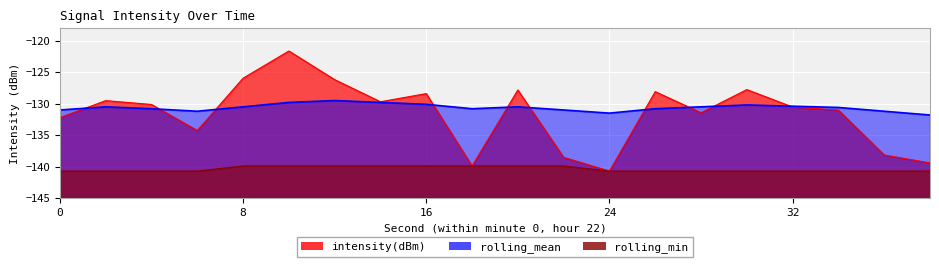

Does the chart display data point markers on the line(s)?

No